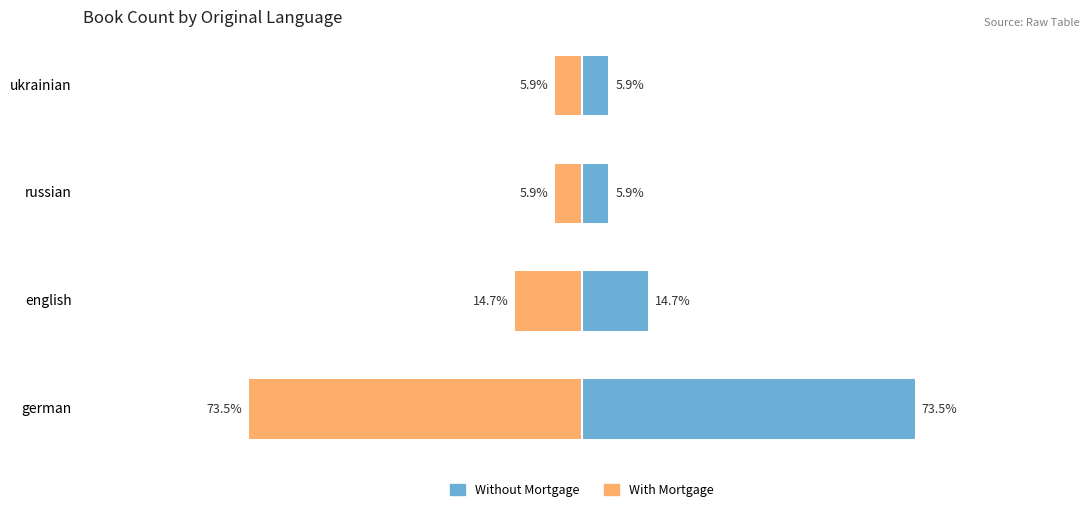

List the series in order of their peak value, lowest first.

With Mortgage, Without Mortgage